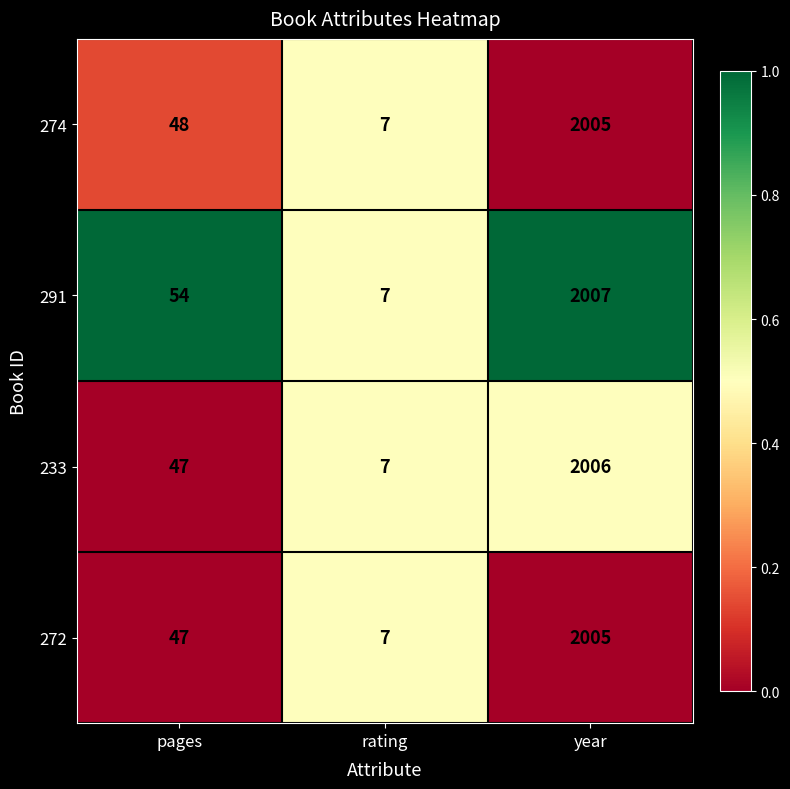

What is the difference between the maximum and minimum values in the 274 series?

1998